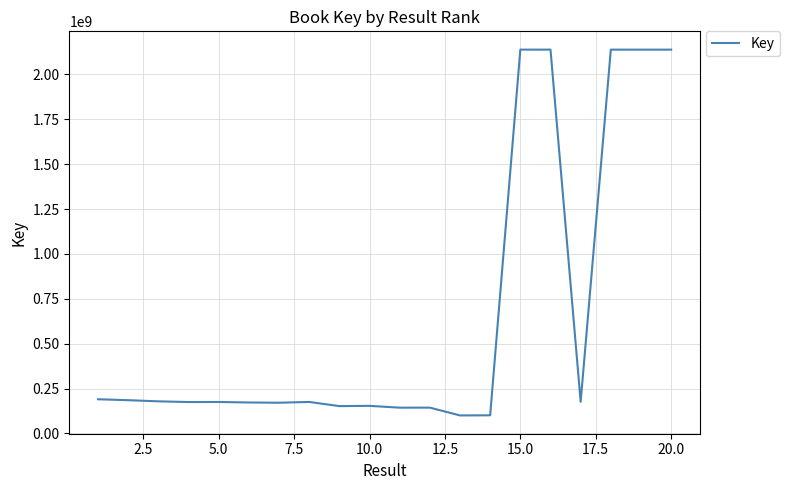

What is the difference between the maximum and minimum values?

2037236952